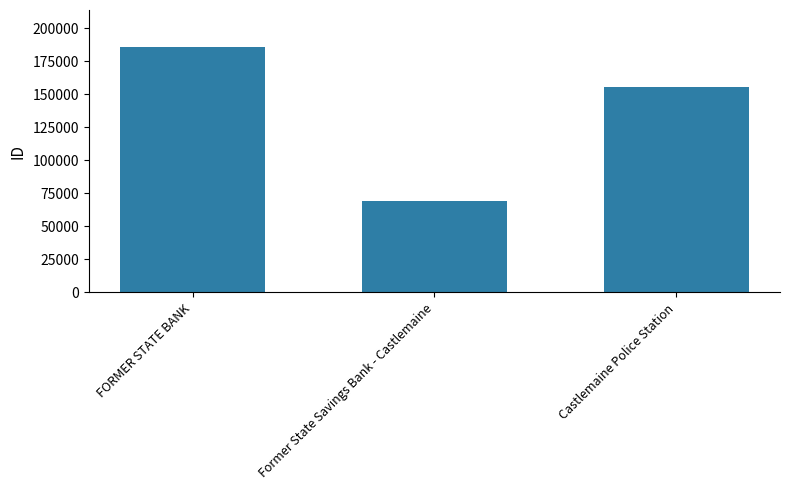

At which category does the chart reach its peak across all series?

FORMER STATE BANK